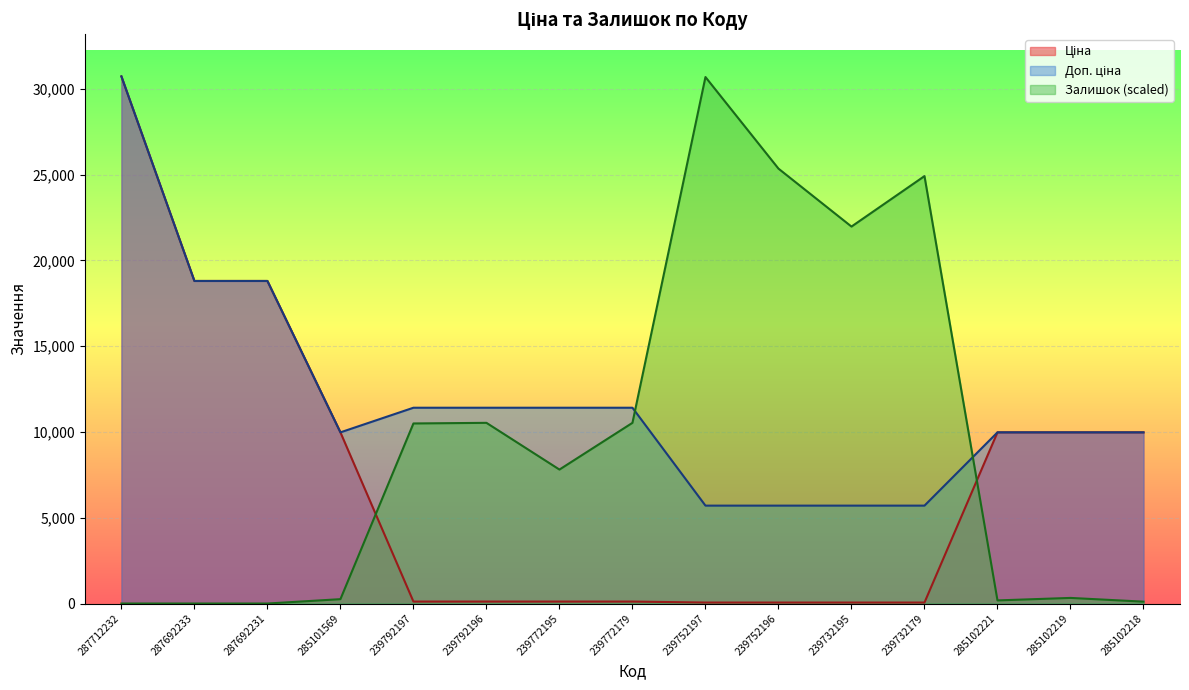

Is the value of Залишок at 239752197 greater than the value of Доп. ціна at 239792196?

Yes